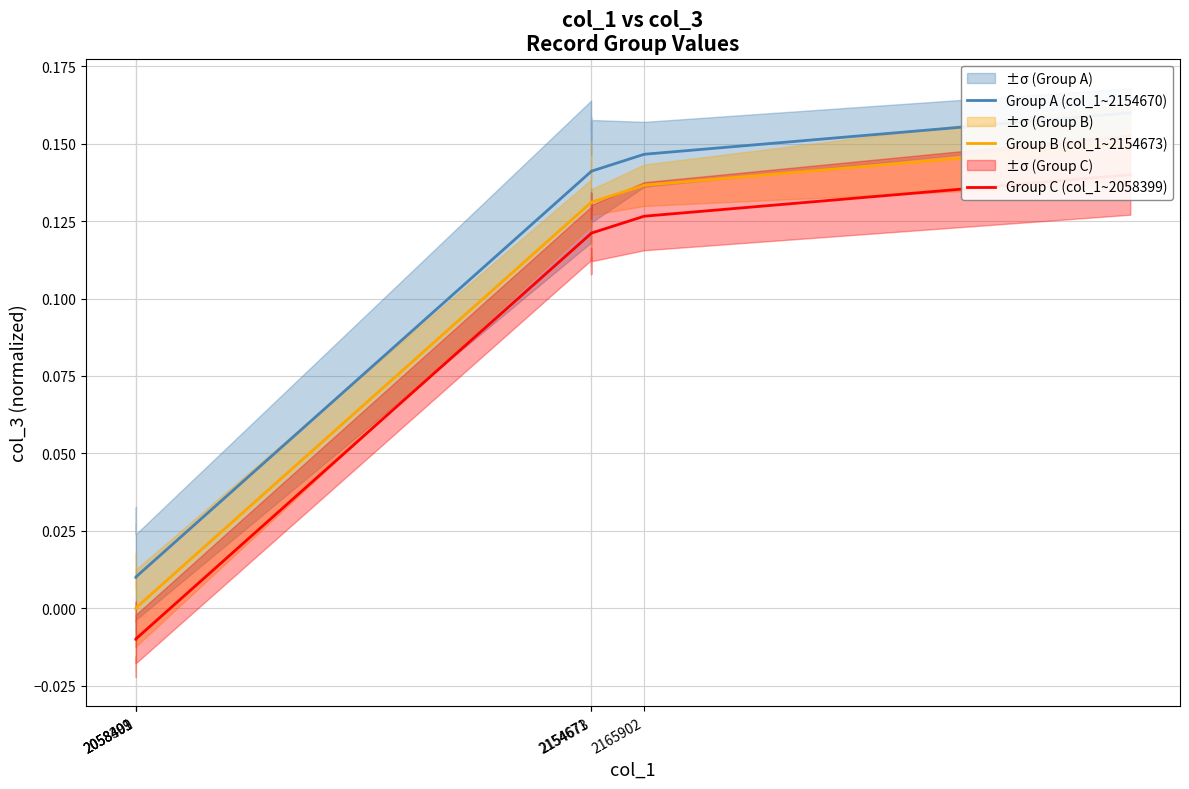

How many values in the Group B (col_1~2154673) series exceed 0?

18